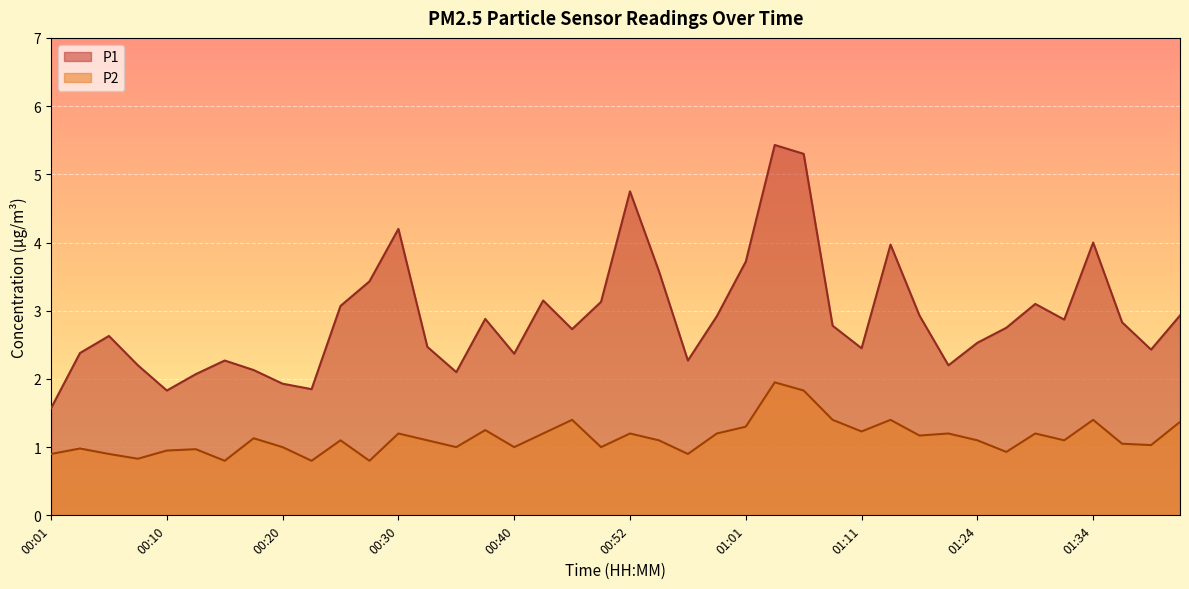

What is the label of the 22nd point from the right?

00:47